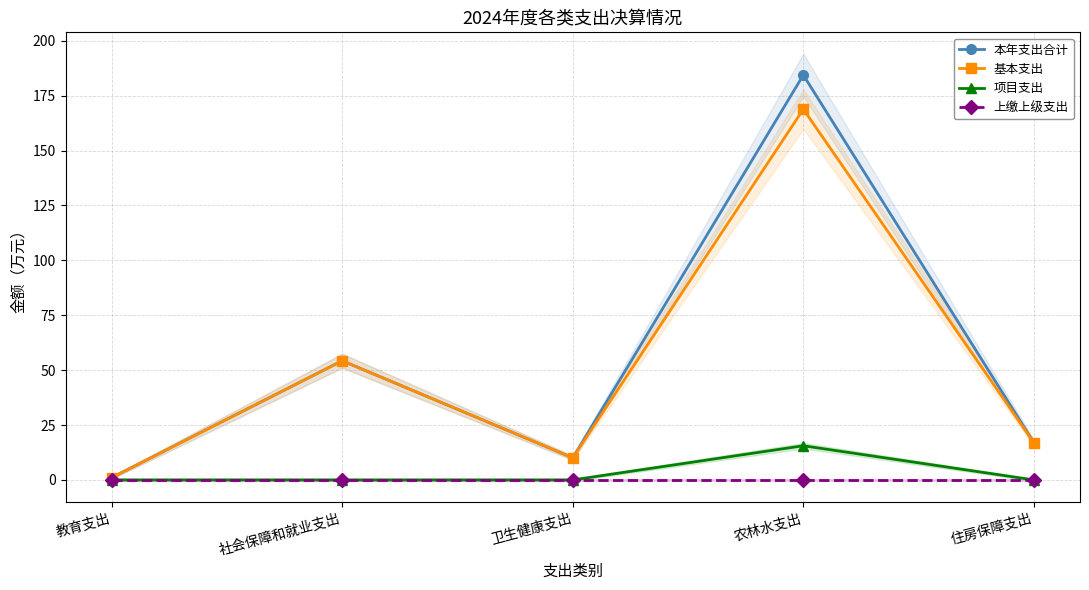

Which series has the largest range (max minus min)?

本年支出合计